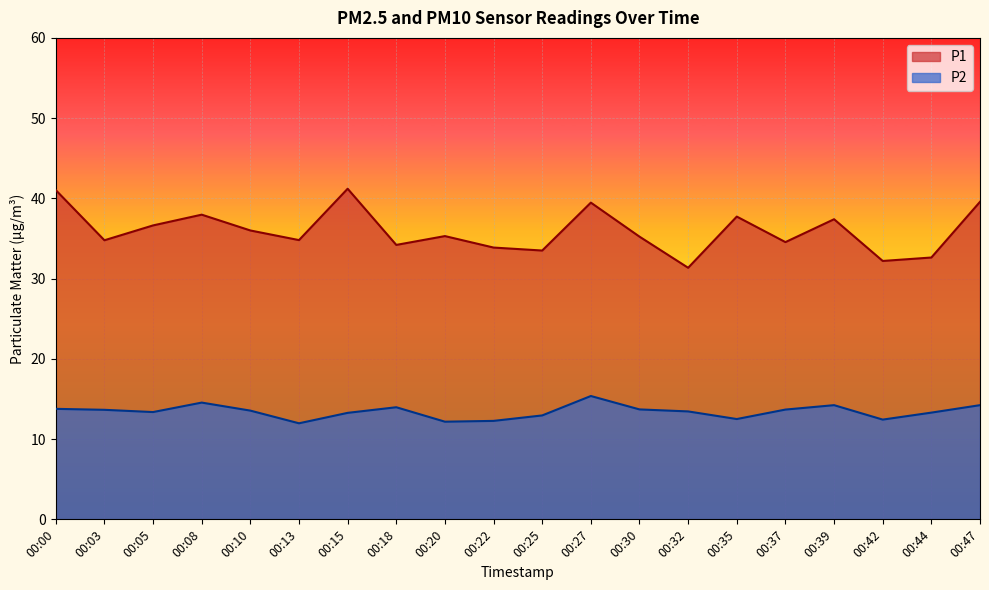

What is the maximum value shown in the chart?

41.2